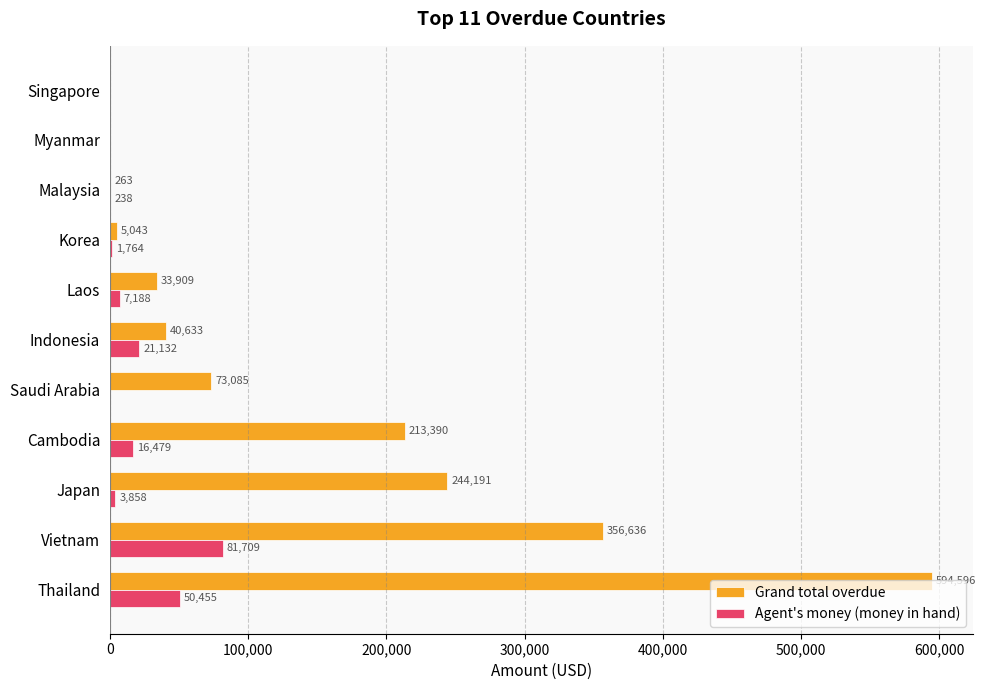

What is the sum of the Agent's money (money in hand) values at Malaysia and Saudi Arabia?

238.0